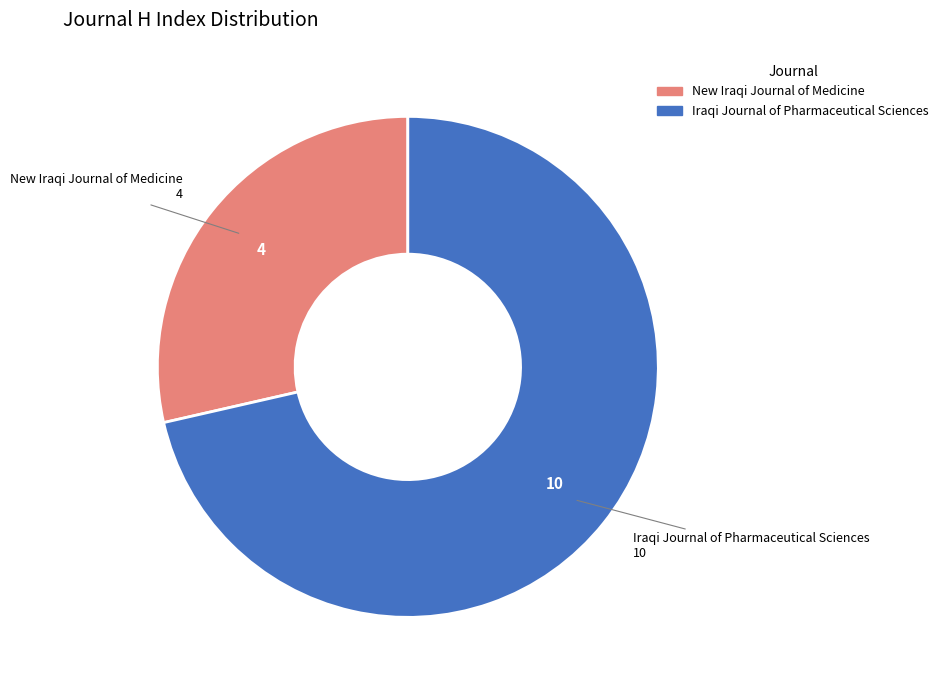

Which category accounts for the majority?

Iraqi Journal of Pharmaceutical Sciences